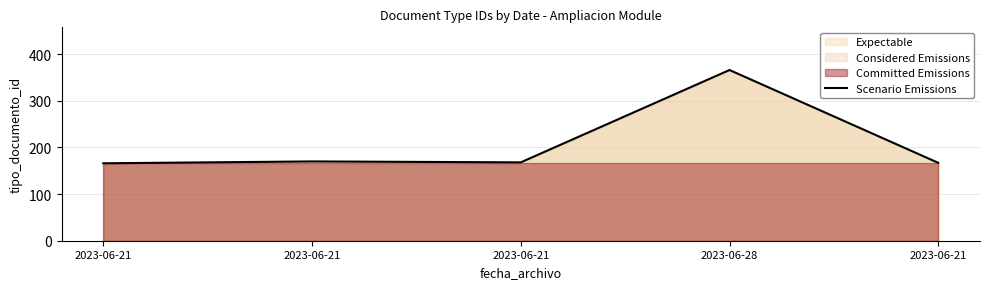

Which has a higher value, 2023-06-21 or 2023-06-28?

2023-06-28